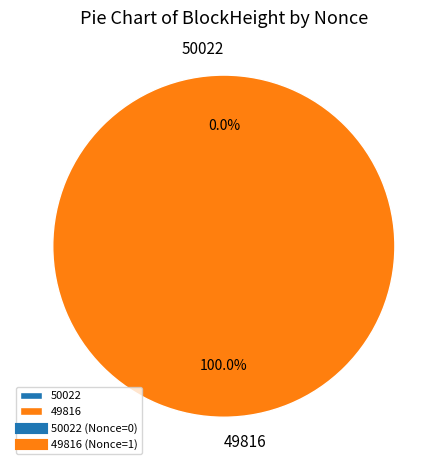

Do 49816 and 50022 together represent more than half of the pie?

Yes